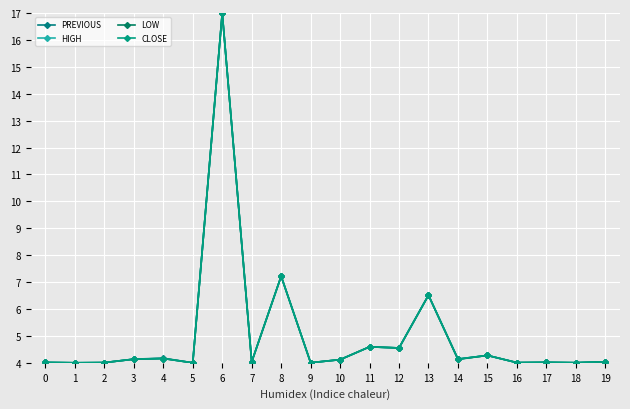

How many interior local peaks does the PREVIOUS series have?

7